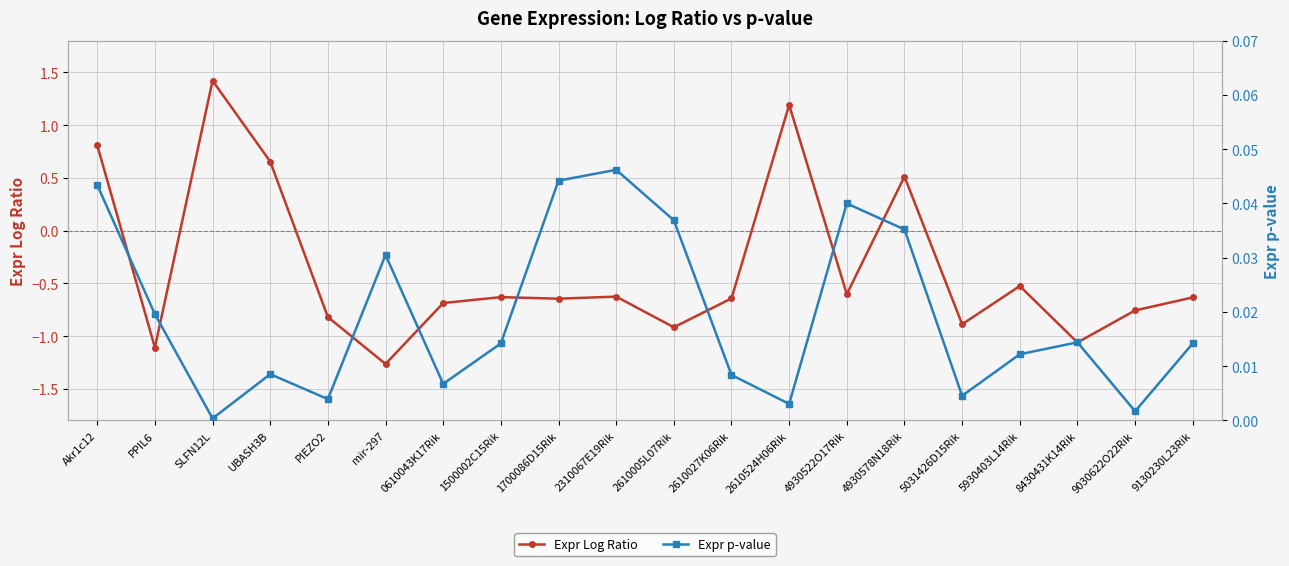

At which label is Expr Log Ratio closest to 0?

4930578N18Rik